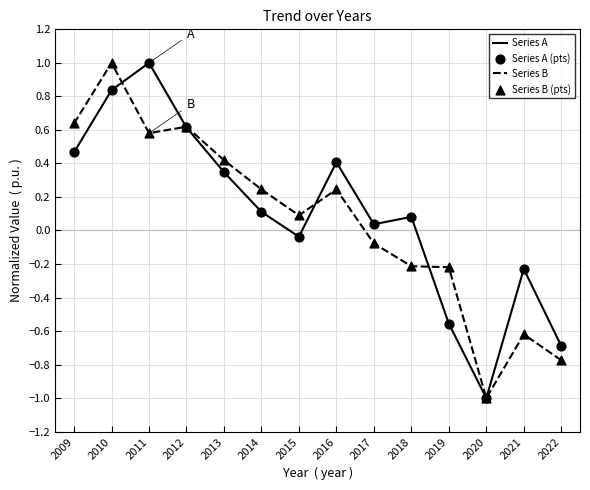

Between 2014 and 2020, which series saw the biggest shift?

Series B